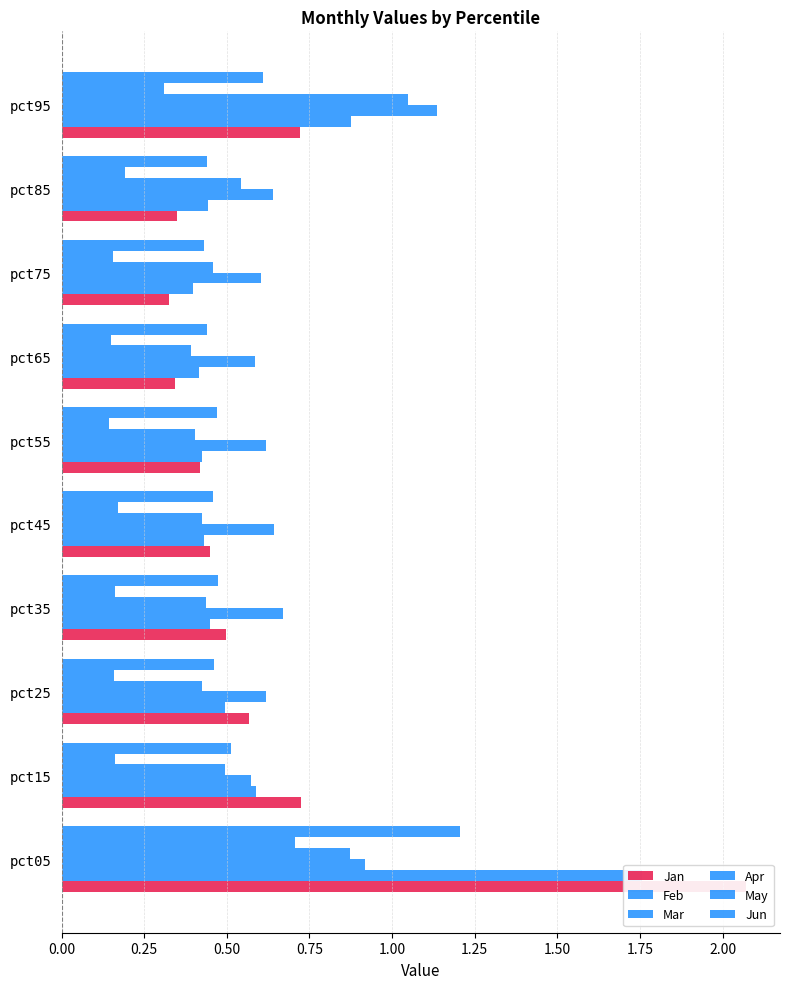

What is the difference between the highest and lowest values at pct05?

1.4